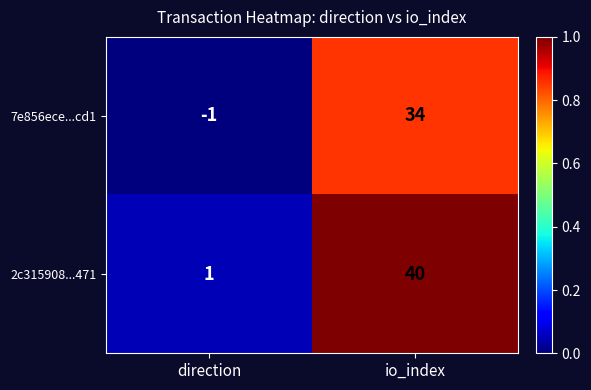

Reading left to right, transcribe all the data shown in this chart.

7e856ece...cd1: -1	34
2c315908...471: 1	40